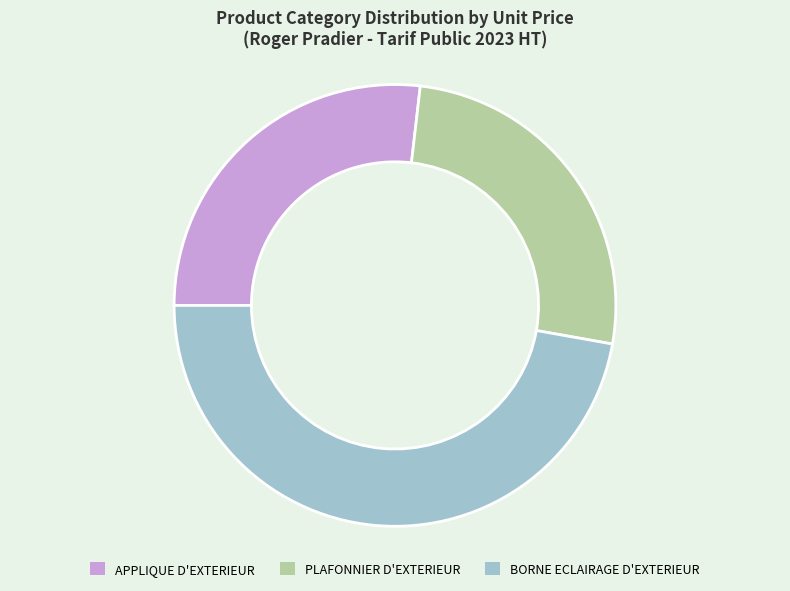

Which category has the biggest portion of the pie?

BORNE ECLAIRAGE D'EXTERIEUR